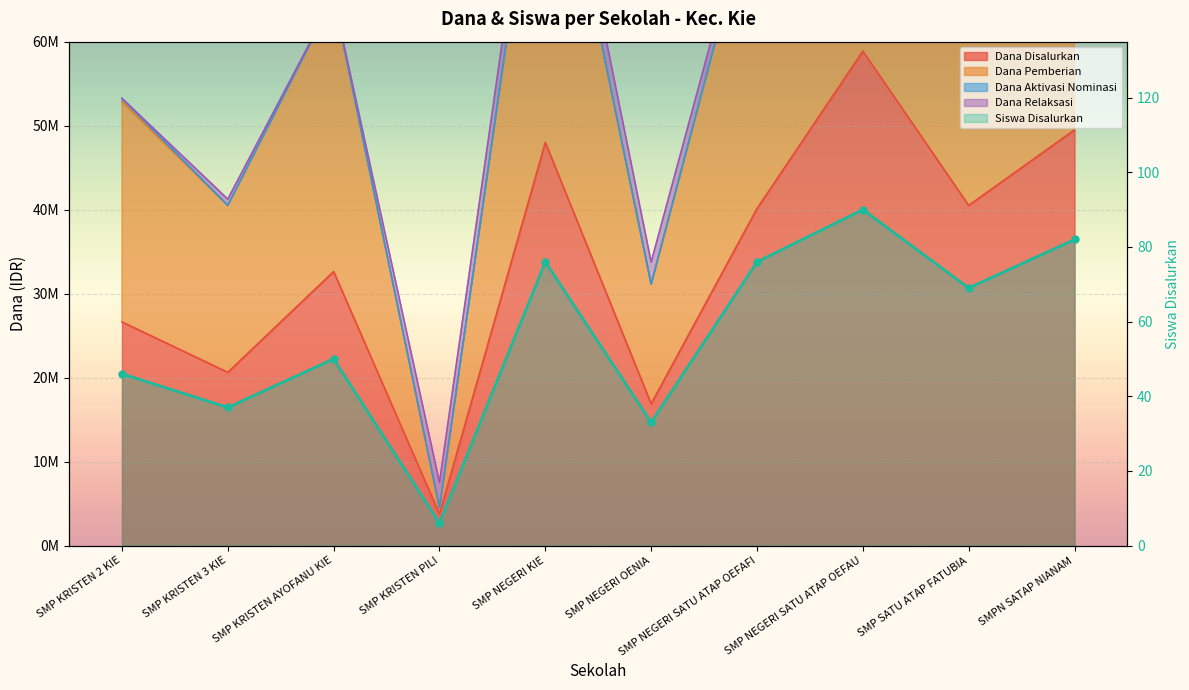

What is the value of the 4th point from the left?

6